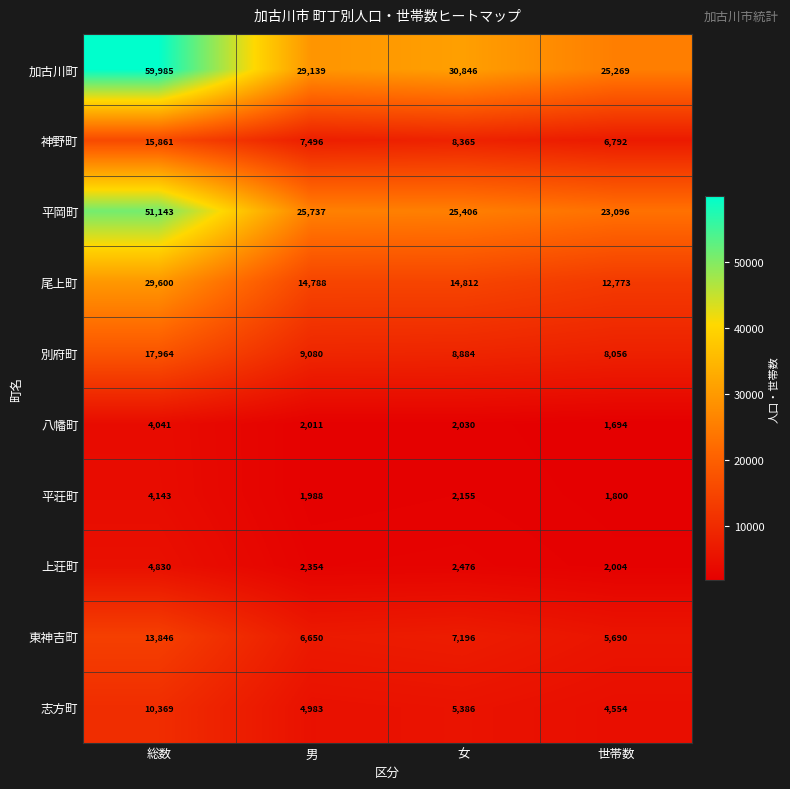

Count the number of data series in this chart.

10